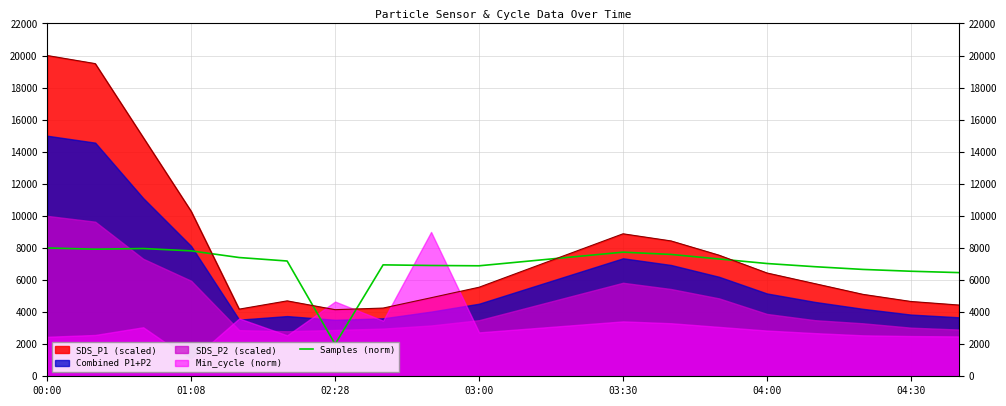

True or false: the data has more than 0 interior local peaks.

True